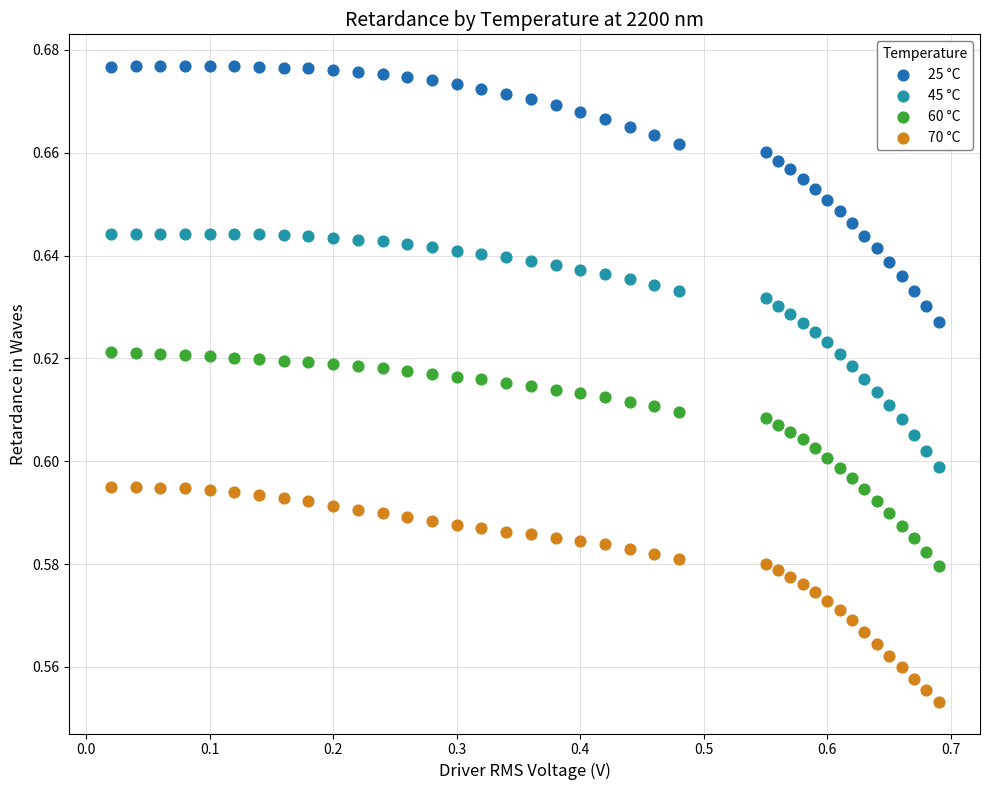

Which series reaches the minimum Y coordinate?

70 °C